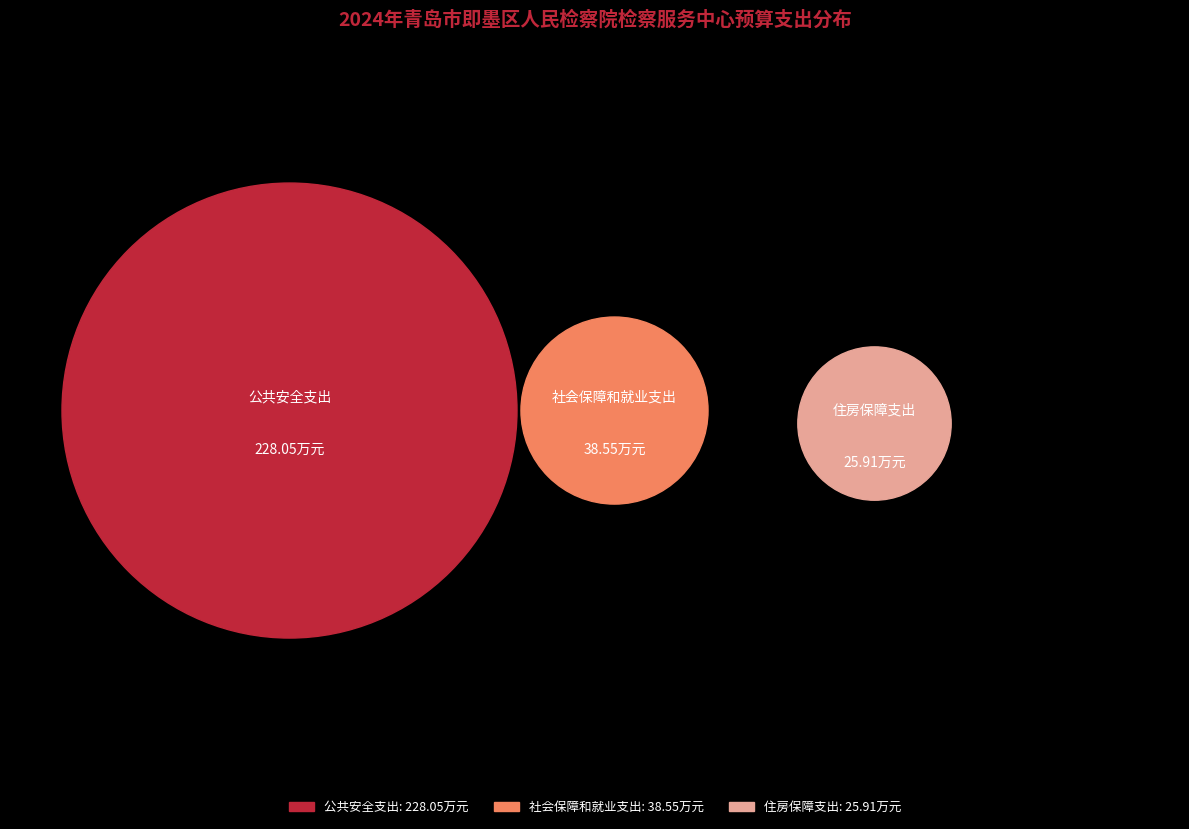

The 社会保障和就业支出 slice represents 13% of the pie. True or false?

True